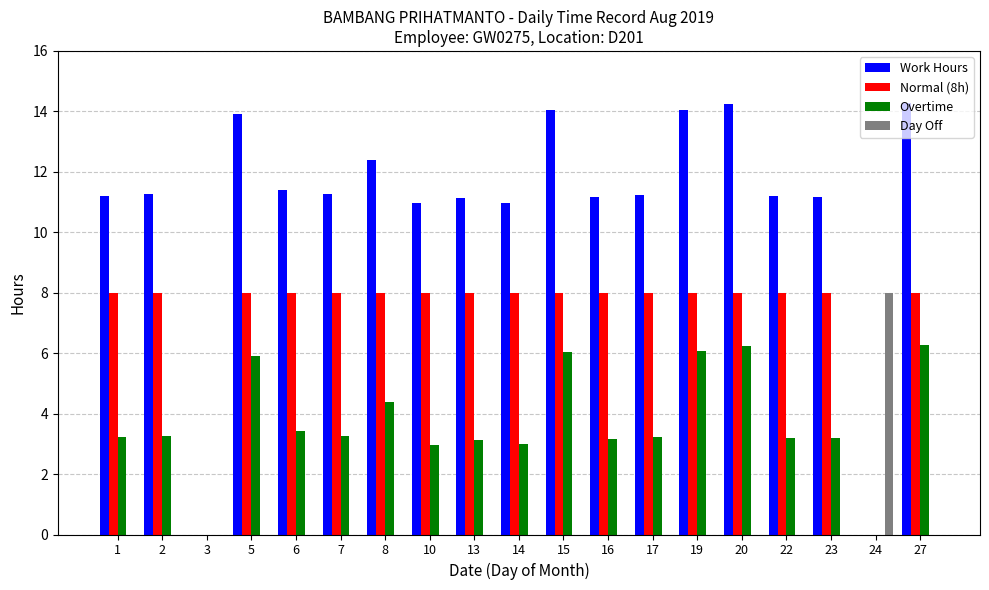

What is the spread (max minus min) of values at 15?

14.0